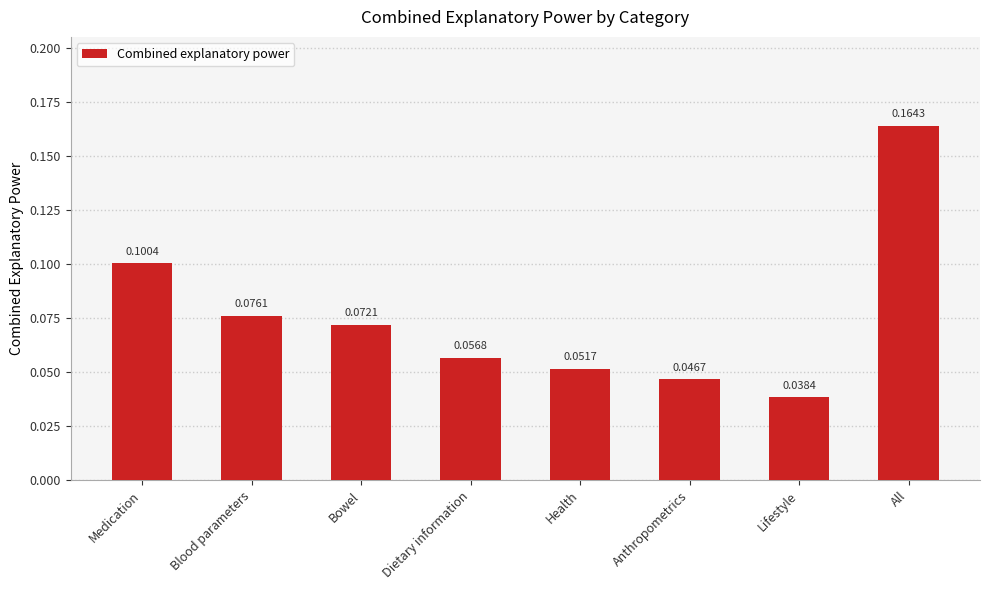

What is the label of the 1st bar from the right?

All